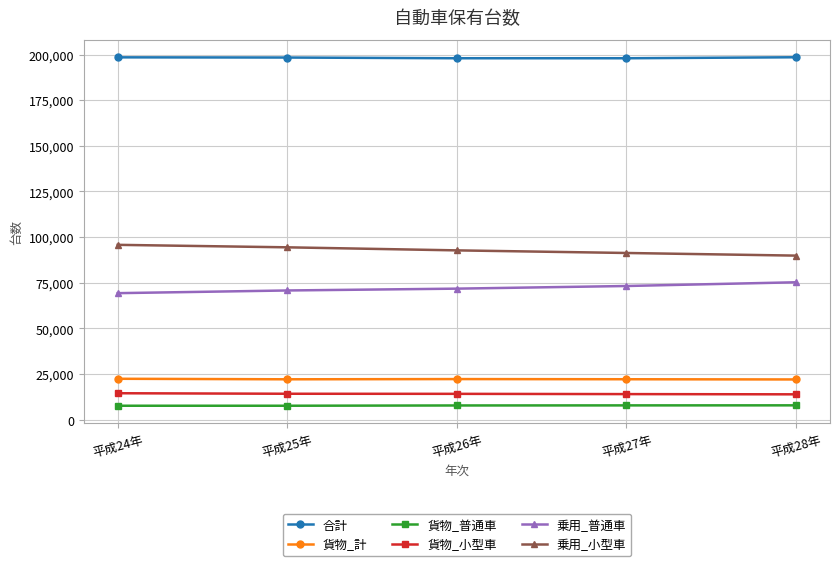

What is the maximum value shown in the chart?

198495